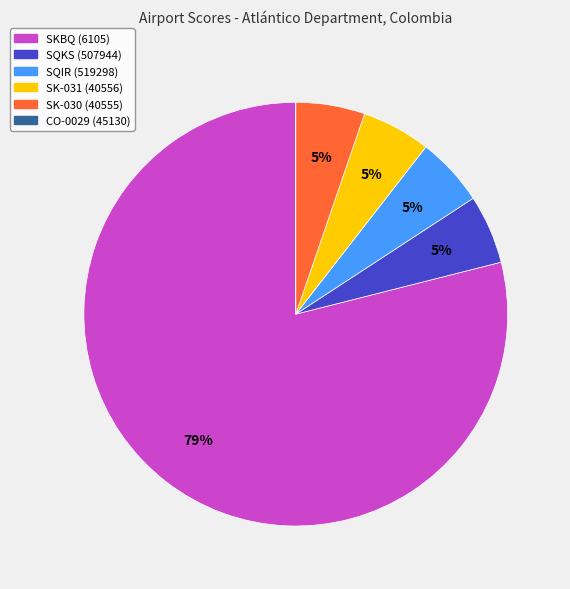

The SQKS (507944) slice represents 5% of the pie. True or false?

True